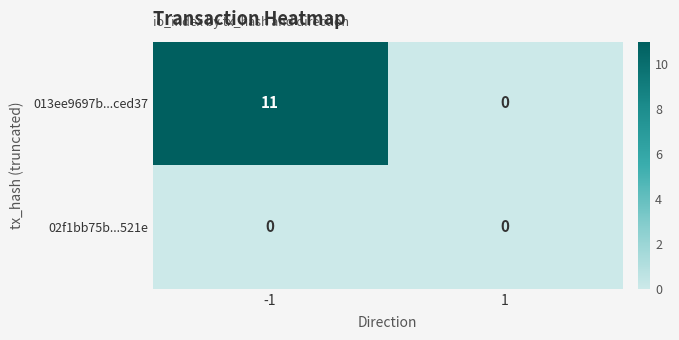

Reading left to right, extract all data points from this chart.

013ee9697b...ced37: -1=11	1=0
02f1bb75b...521e: -1=0	1=0